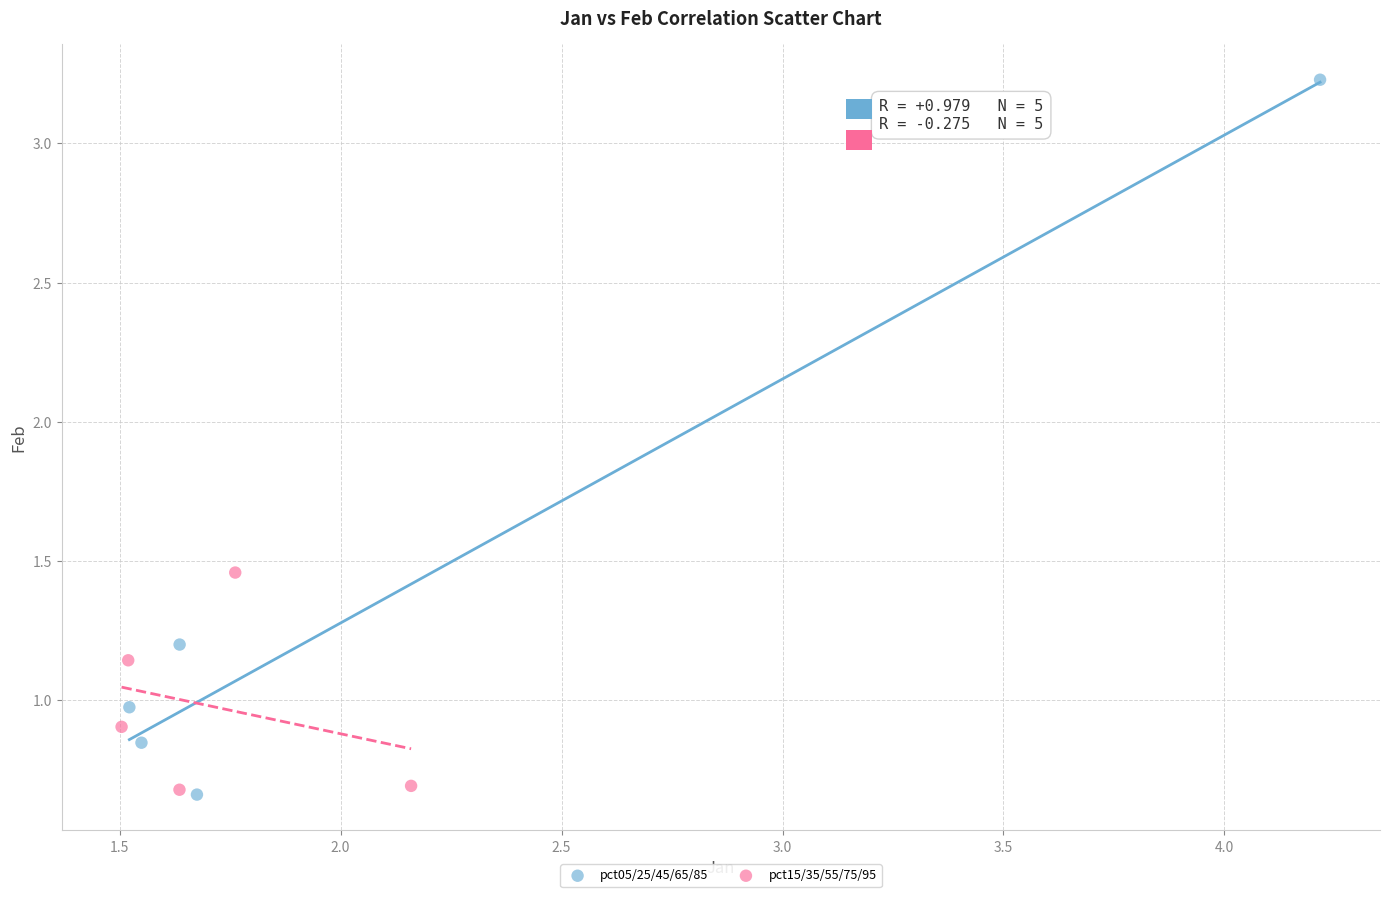

Which series has the widest spread of Y values?

pct05/25/45/65/85